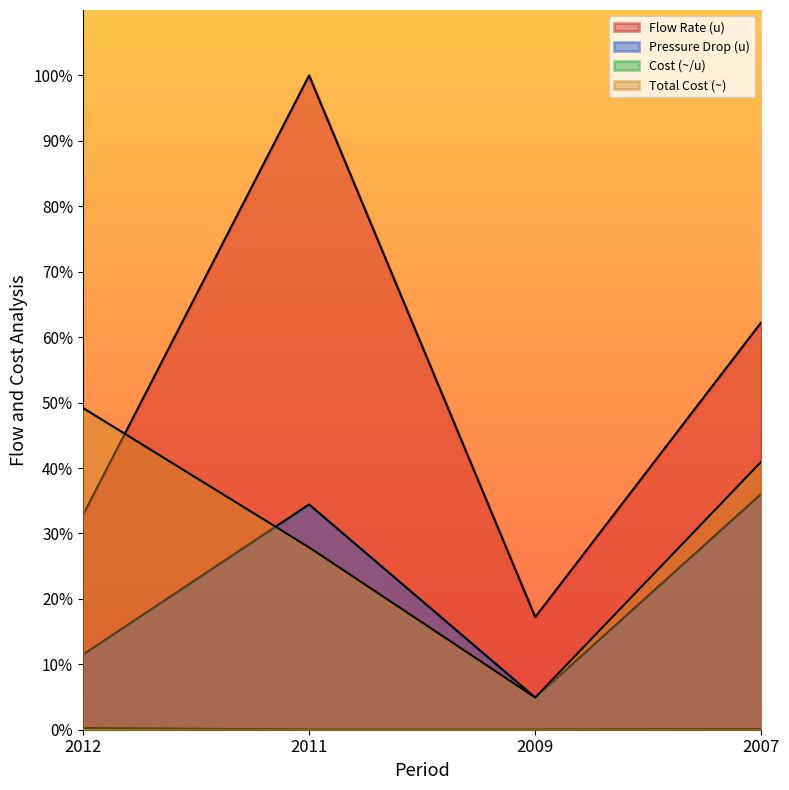

What is the difference between the maximum and minimum values in the Flow Rate (u) series?

82.8